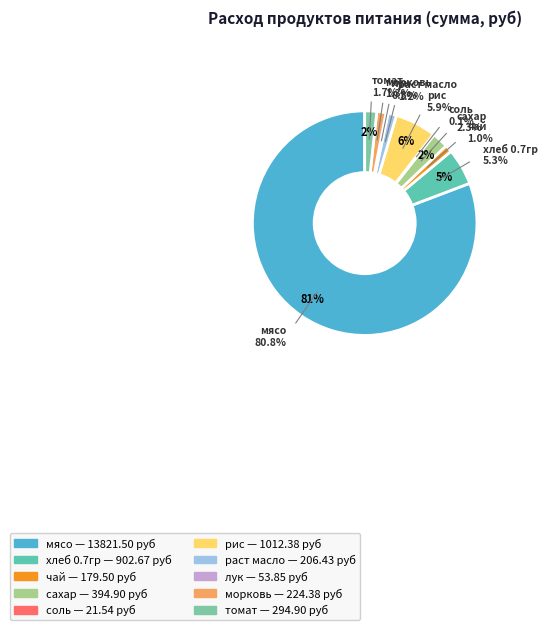

Does сахар represent more than half of the total?

No